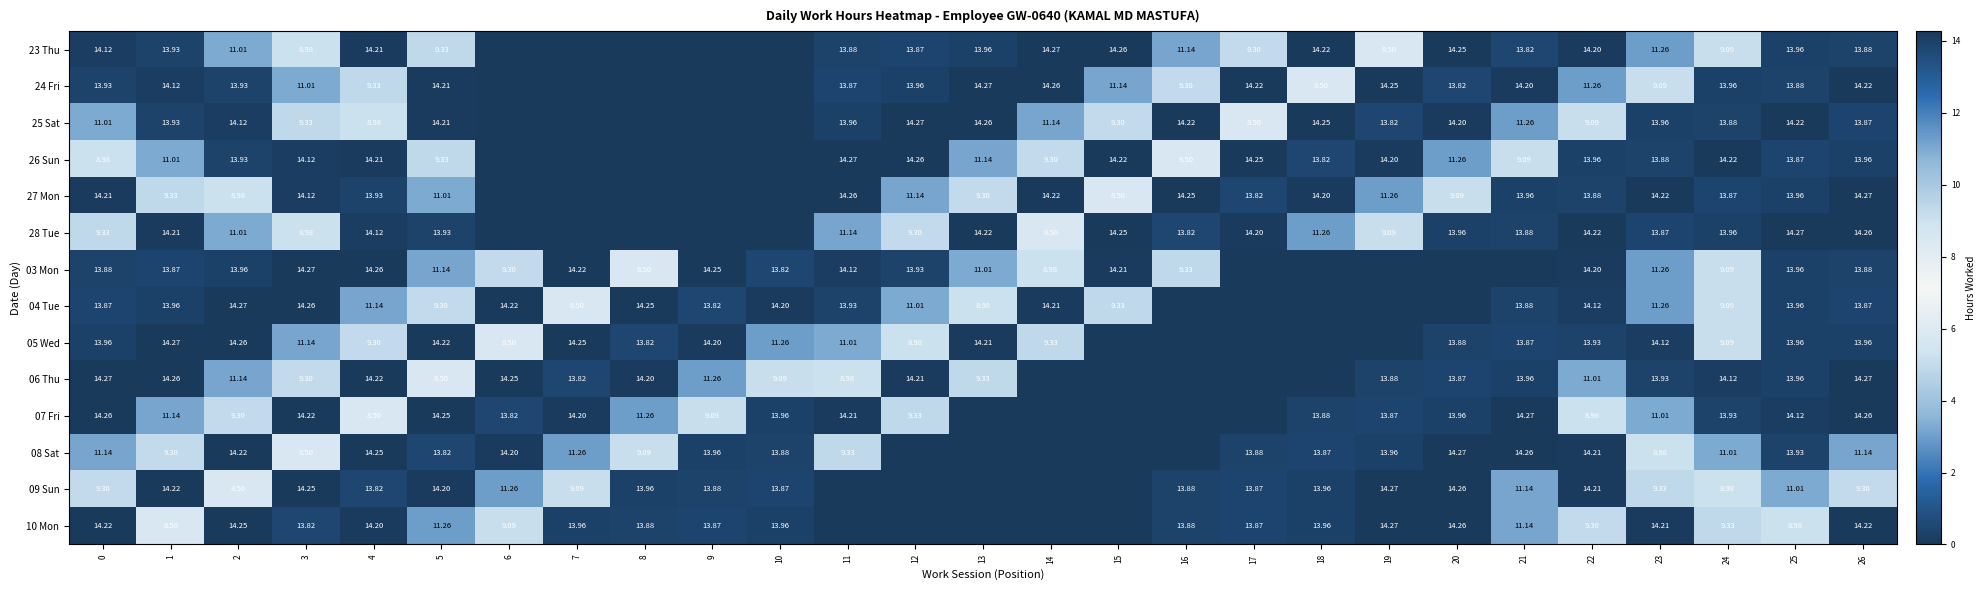

What is the maximum value shown in the chart?

14.3